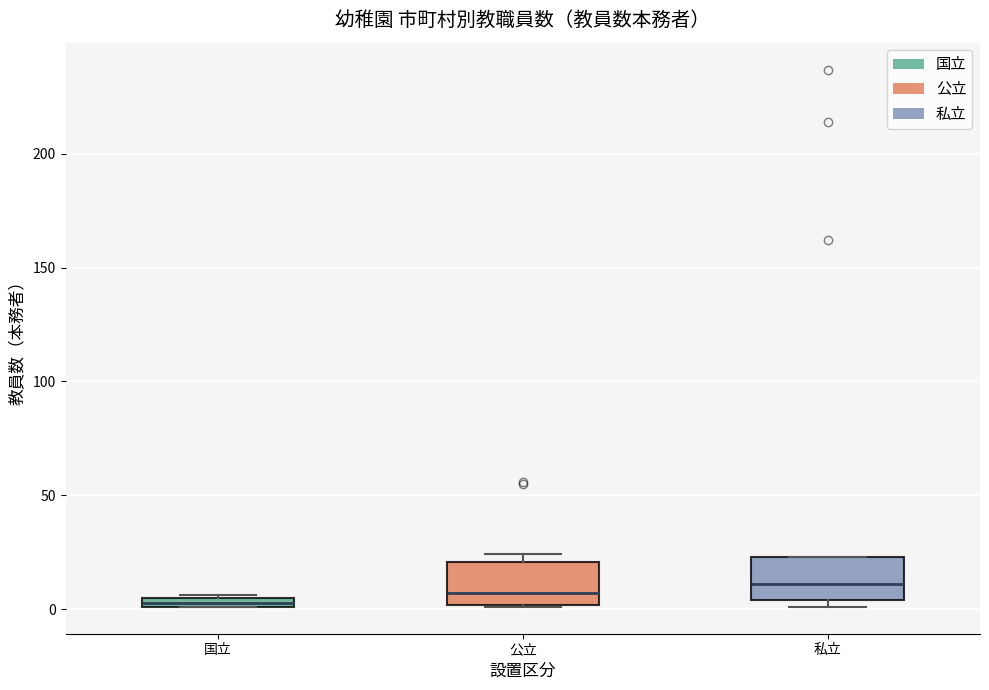

Where is the lower edge of the box for 公立 on the y-axis? The values are not printed on the chart, so give them approximately, as read against the axis.

0